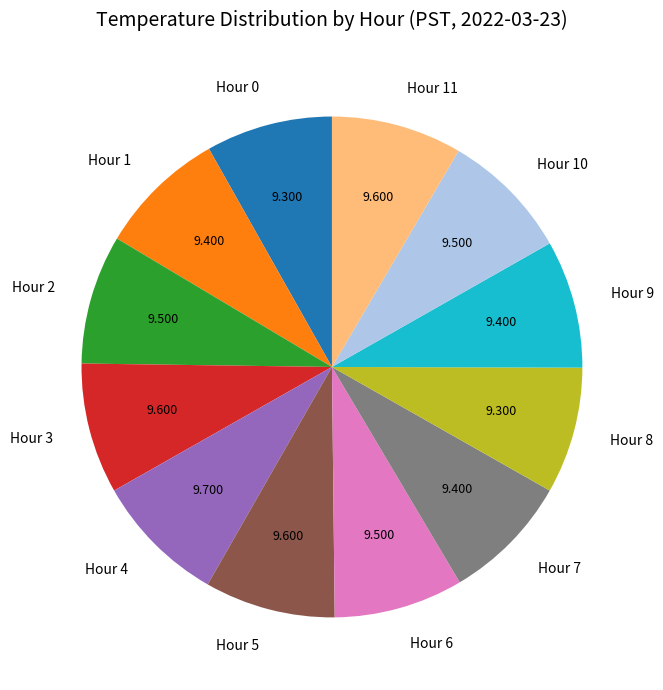

Does Hour 9 account for over 50% of the chart?

No